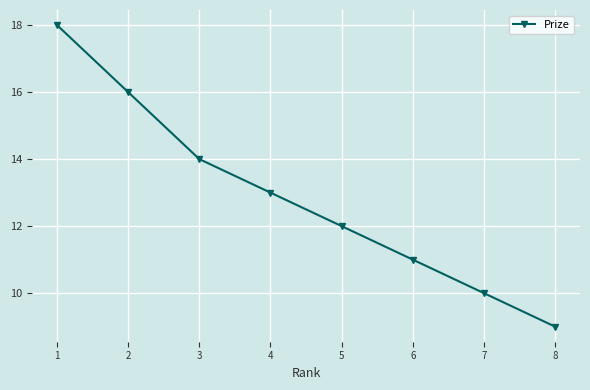

What is the value of the 5th point from the left?

12